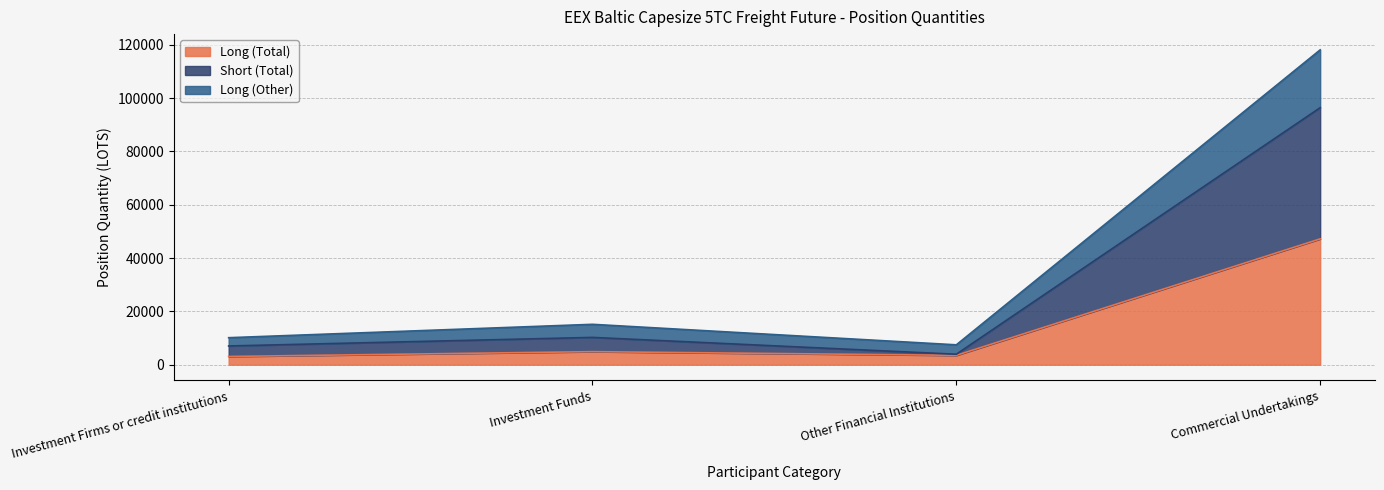

What is the lowest value of the Long (Total) series?

3104.5